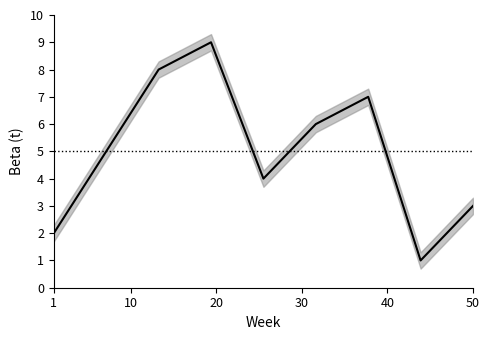

True or false: the data shows 3 at 6.

False